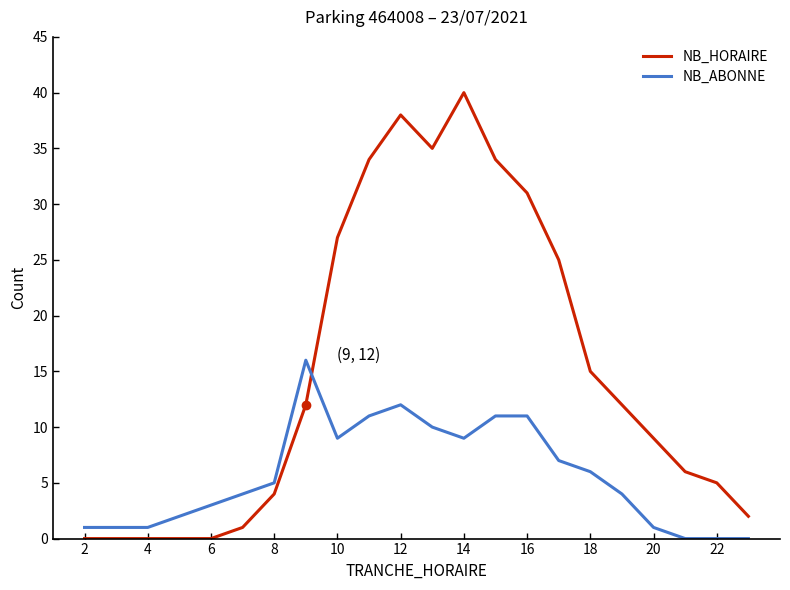

Reading left to right, list all the values displayed in this chart.

NB_HORAIRE: 0	0	0	0	0	1	4	12	27	34	38	35	40	34	31	25	15	12	9	6	5	2
NB_ABONNE: 1	1	1	2	3	4	5	16	9	11	12	10	9	11	11	7	6	4	1	0	0	0